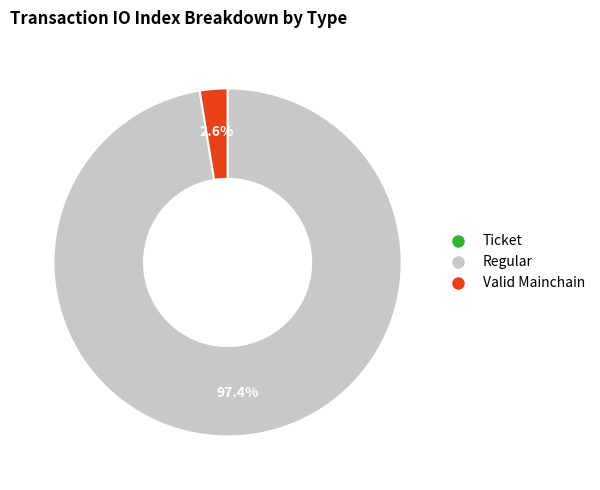

Is there a majority slice in this chart?

Yes